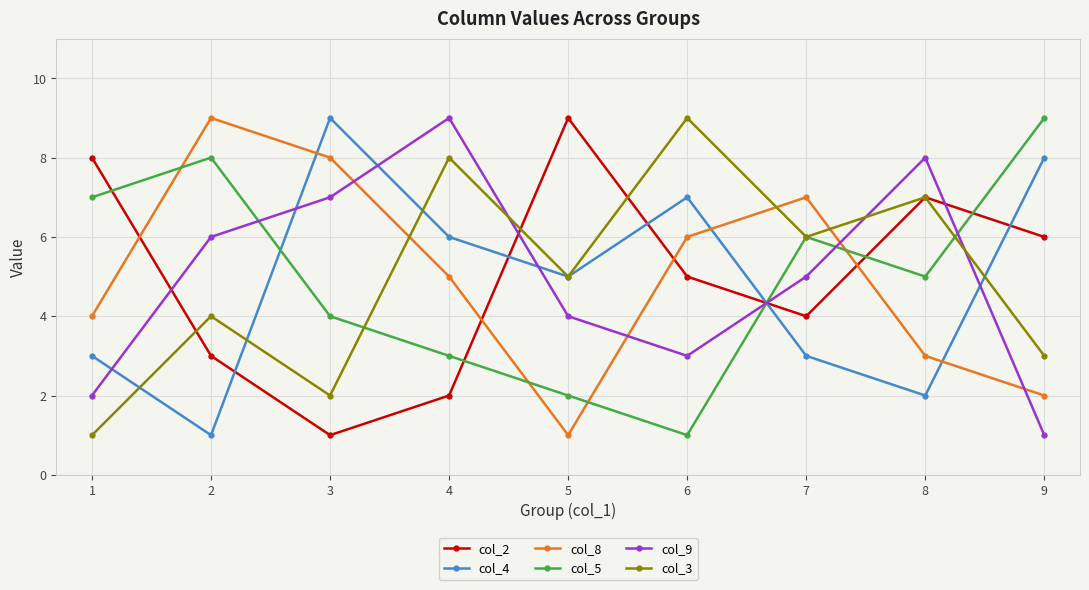

How many data points does each series have?

9